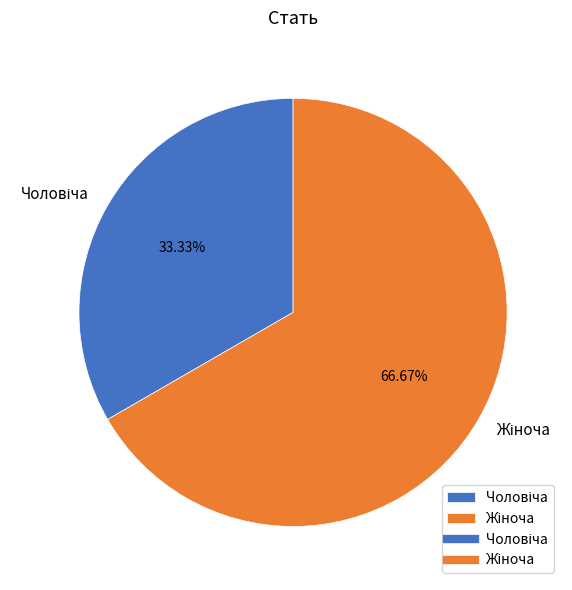

Does any single category account for the majority?

Yes